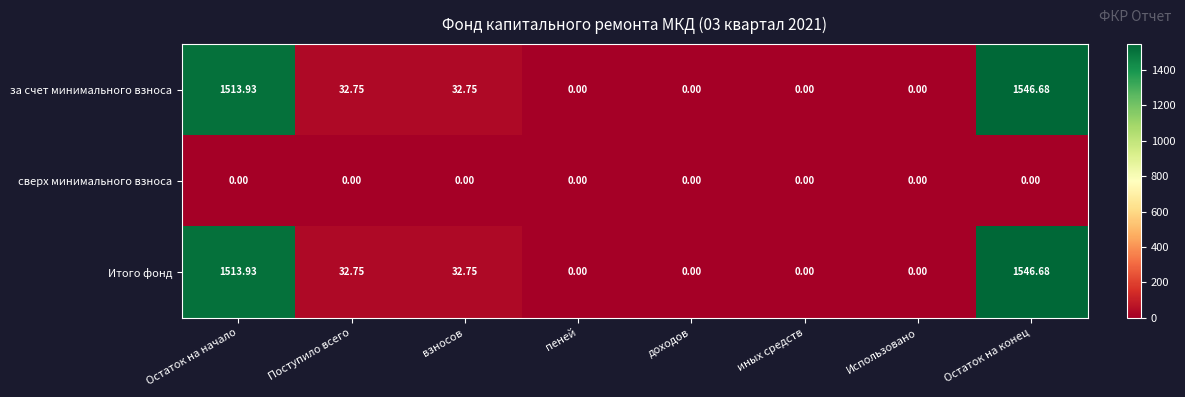

What is the difference between the highest and lowest values at Остаток на конец?

1546.7